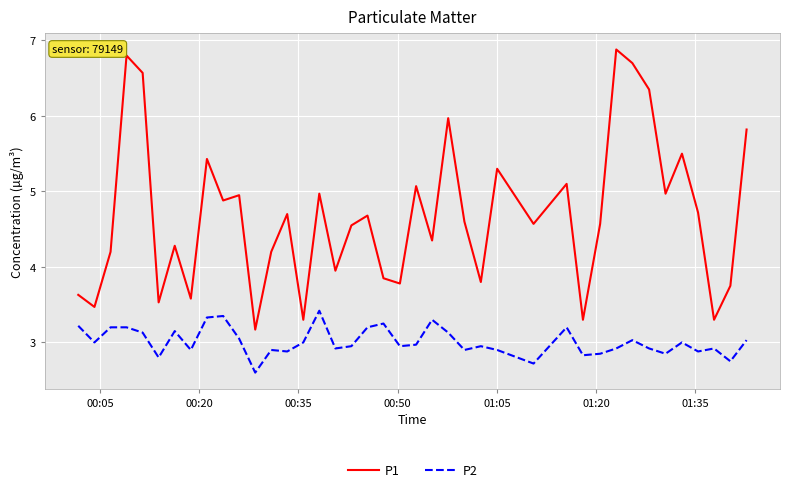

True or false: P2 and P1 intersect in this chart.

False